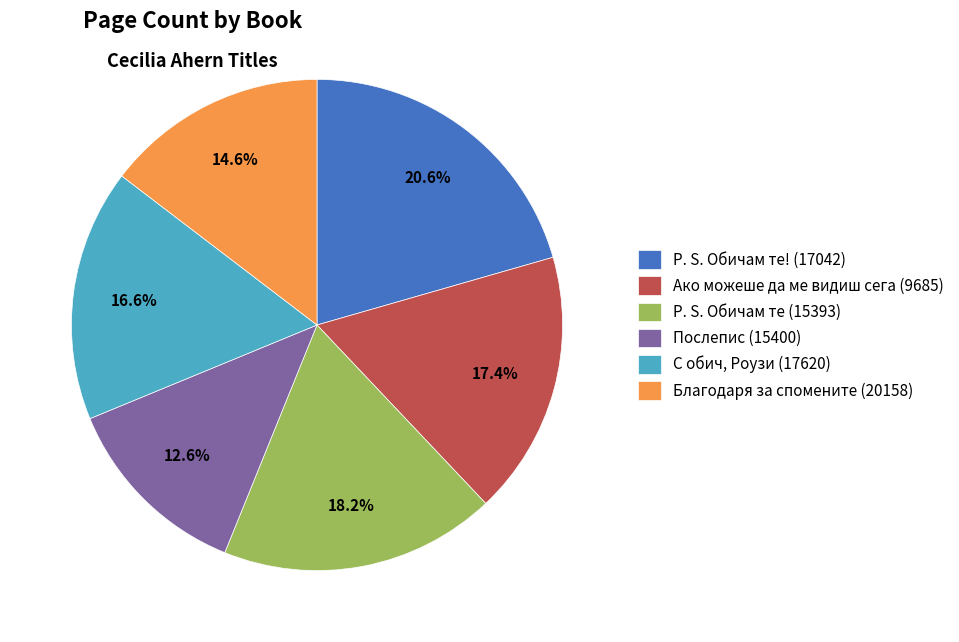

To the nearest percent, what is the difference between the largest and smallest slice percentages?

8%